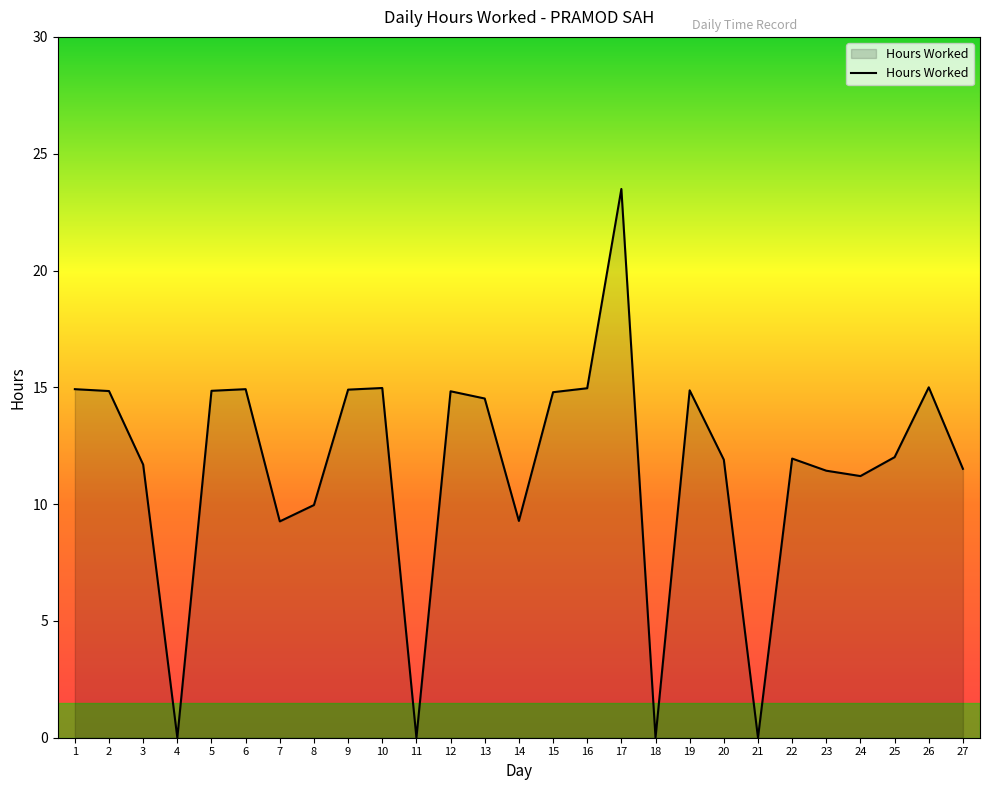

Which label corresponds to the largest value in the chart?

17